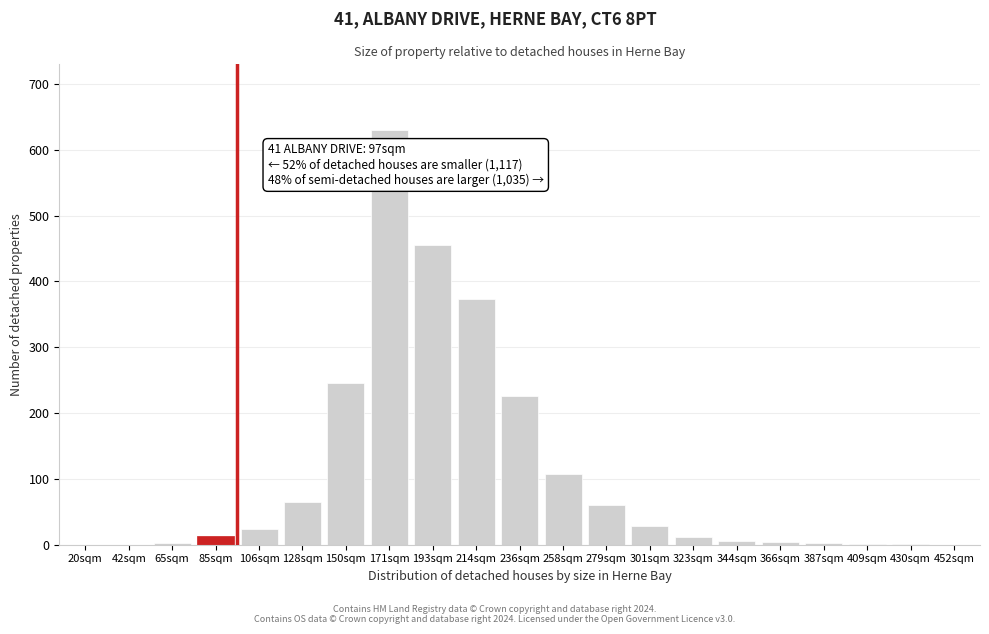

What is the maximum value shown in the chart?

630